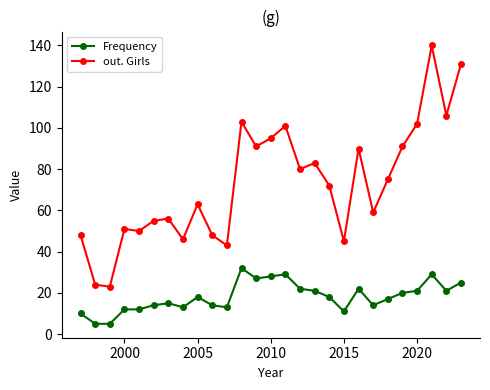

Reading right to left, list all the values displayed in this chart.

Frequency: 25	21	29	21	20	17	14	22	11	18	21	22	29	28	27	32	13	14	18	13	15	14	12	12	5	5	10
out. Girls: 131	106	140	102	91	75	59	90	45	72	83	80	101	95	91	103	43	48	63	46	56	55	50	51	23	24	48